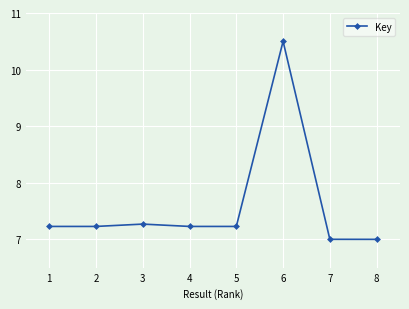

Which category has the highest value across all series?

6